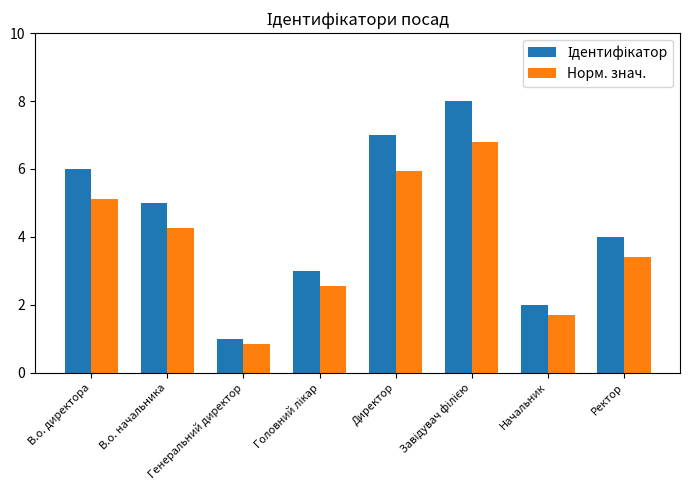

What is the average value of the Норм. знач. series?

3.8